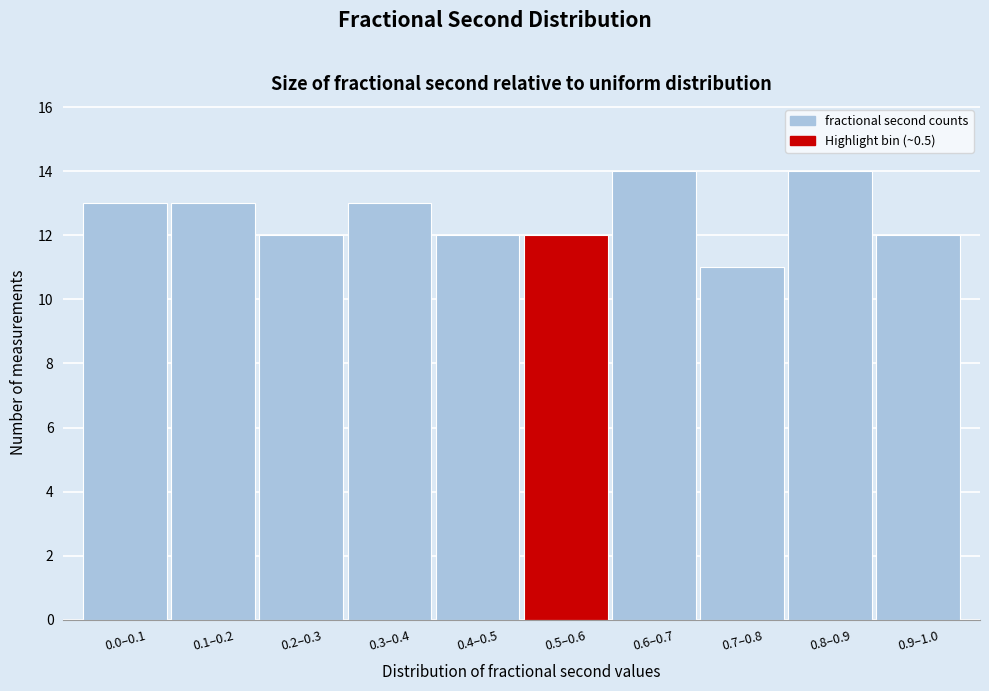

Reading left to right, extract all data points from this chart.

13	13	12	13	12	12	14	11	14	12